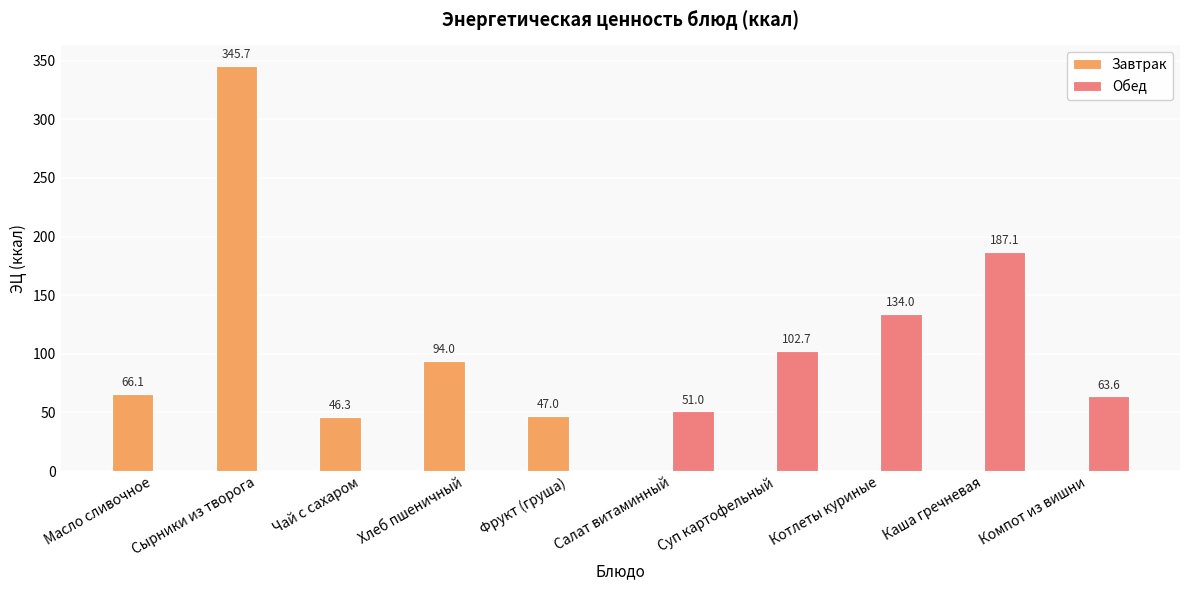

At which label is Завтрак closest to 172?

Хлеб пшеничный